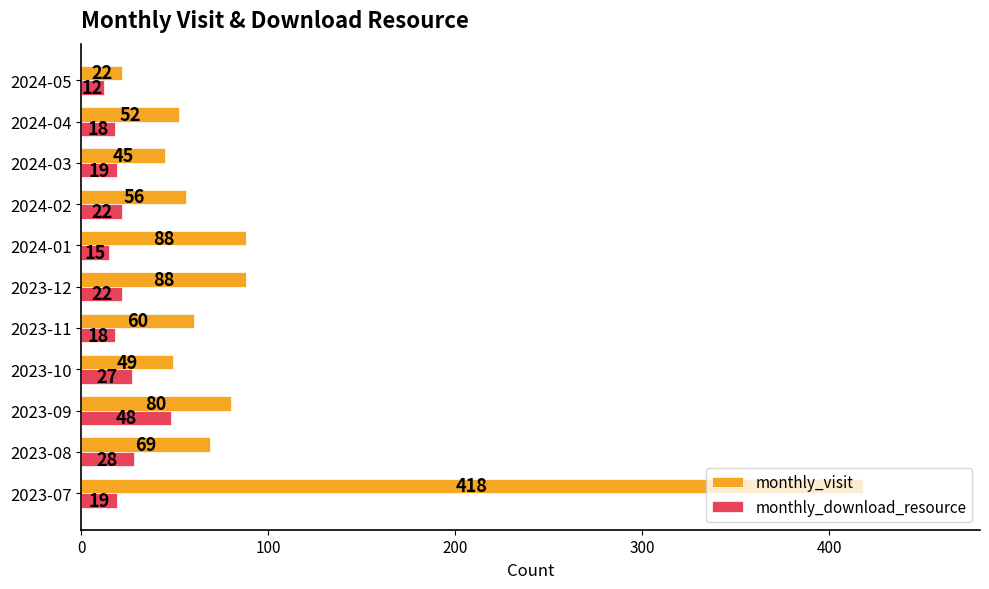

What is the minimum value for monthly_visit?

22